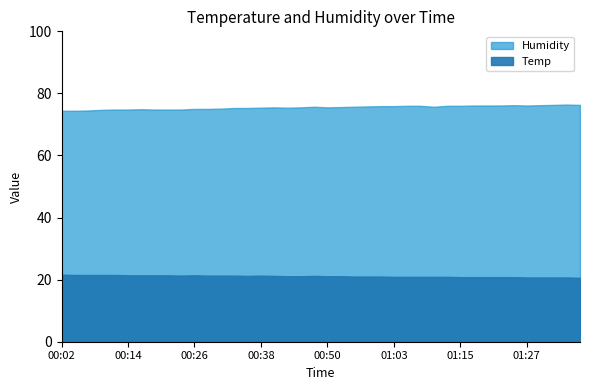

In Humidity, how many points are lower than both neighbors (excluding endpoints)?

4